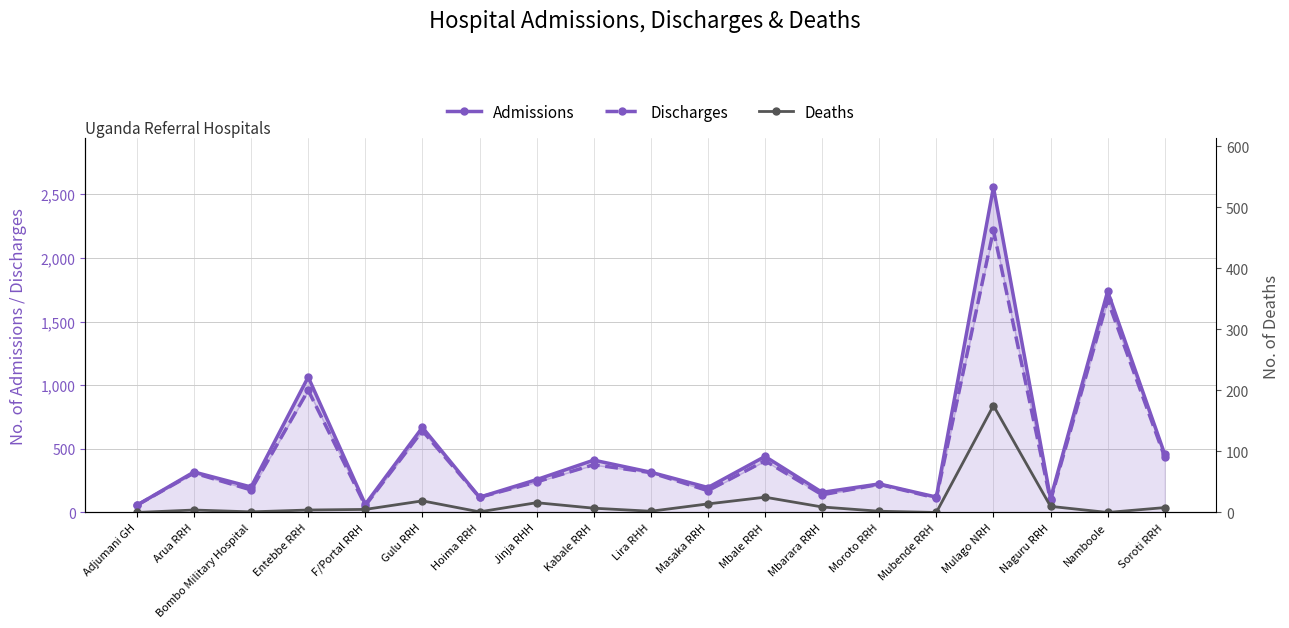

Where is Admissions nearest to the value 1306?

Entebbe RRH